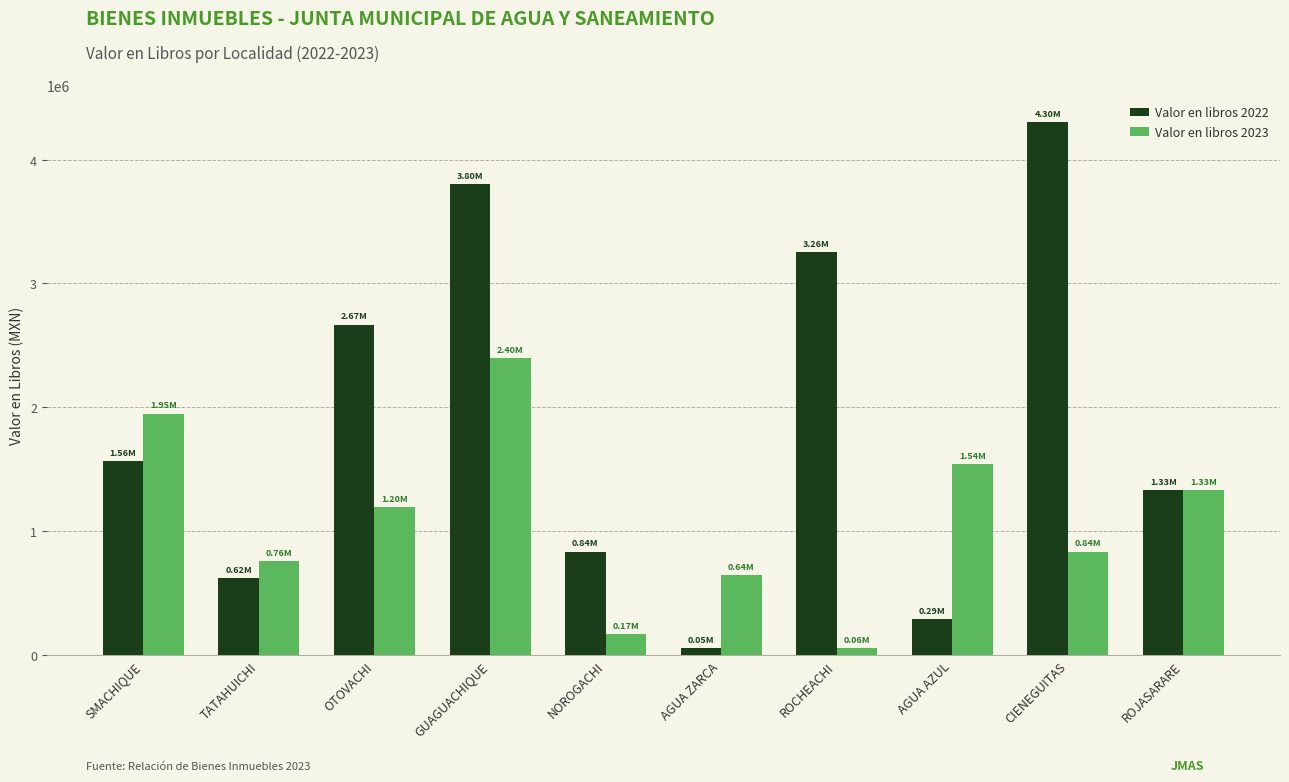

What is the value of the Valor en libros 2022 bar at the 10th from the left?

1330986.2